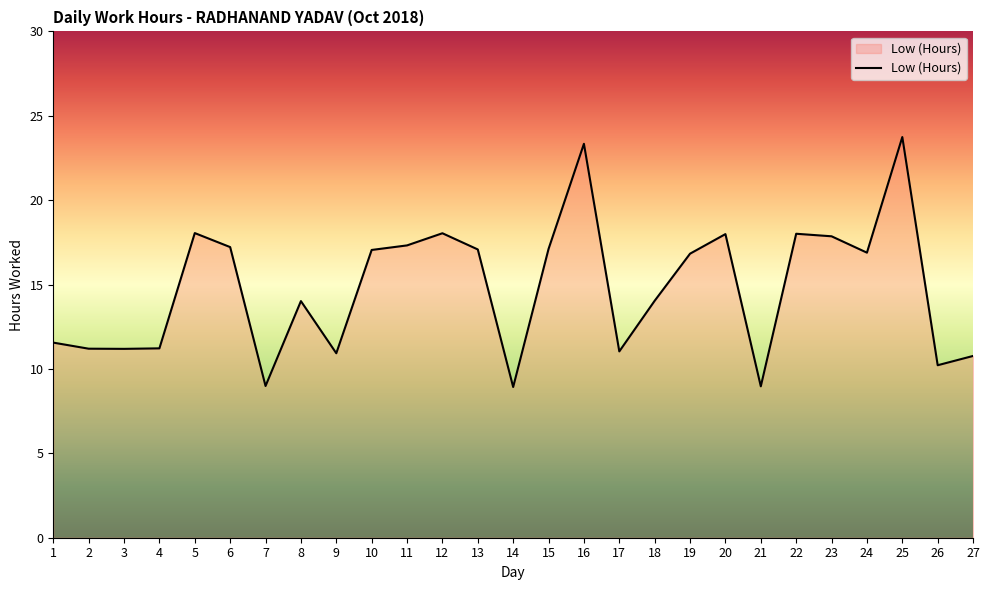

Does the chart have visible grid lines?

No